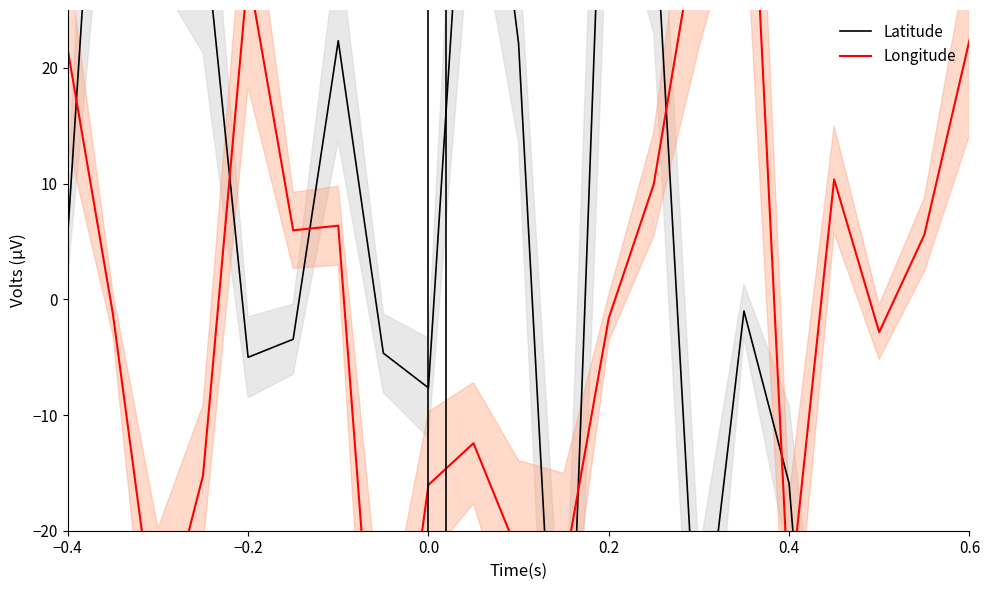

Is the value of Longitude at 0.0 greater than the value of Latitude at 8?

No